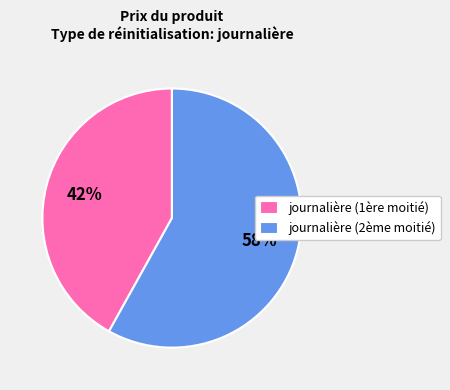

Is the sum of journalière (2ème moitié) and journalière (1ère moitié) greater than half?

Yes